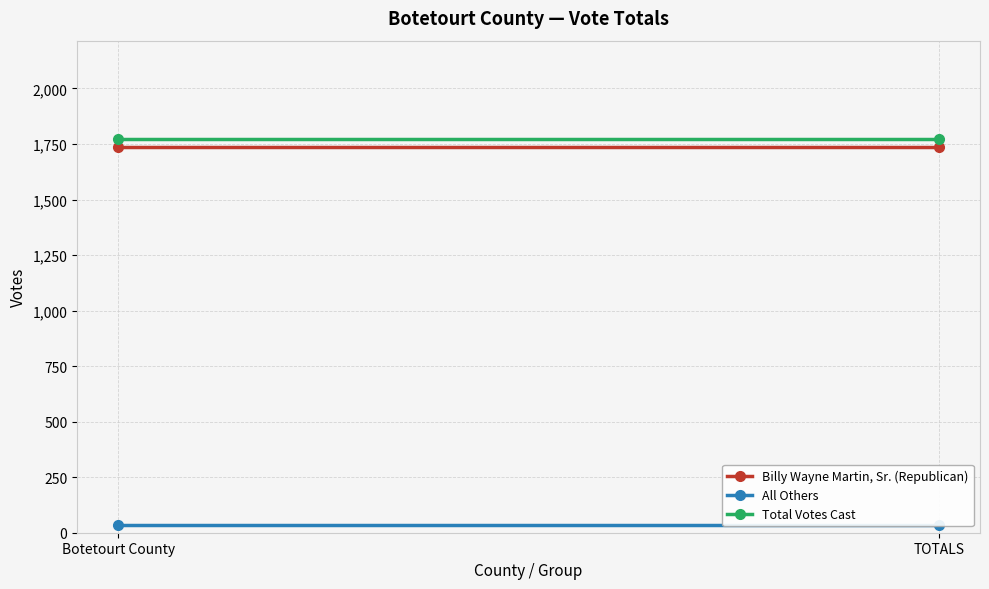

What is the maximum value for Billy Wayne Martin, Sr. (Republican)?

1738